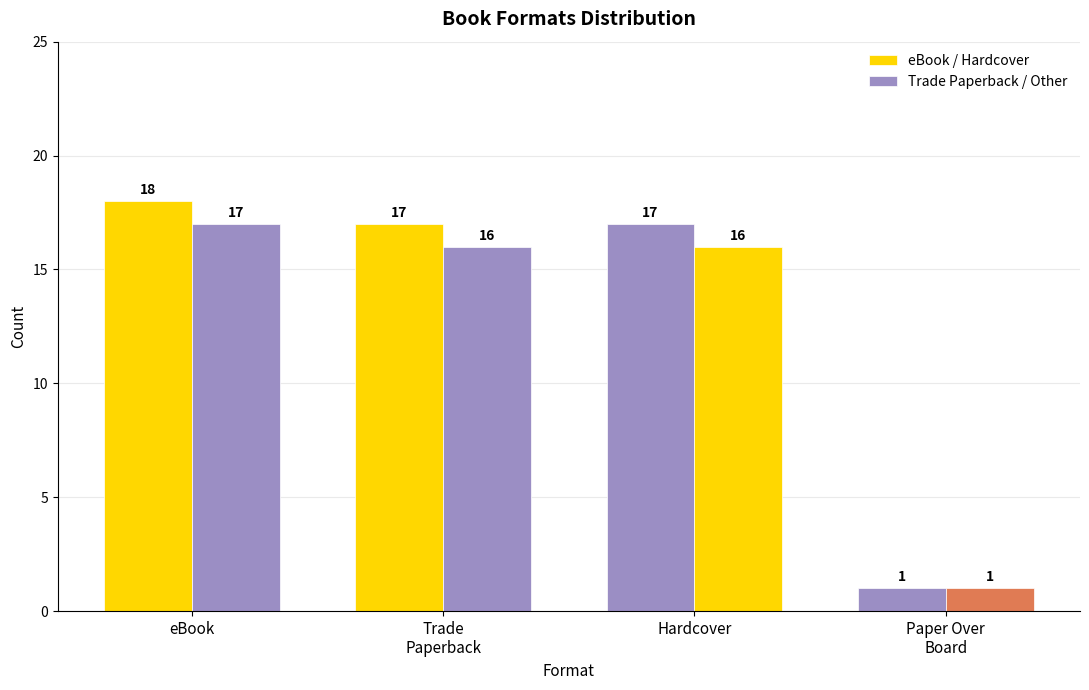

What is the smallest value displayed?

1